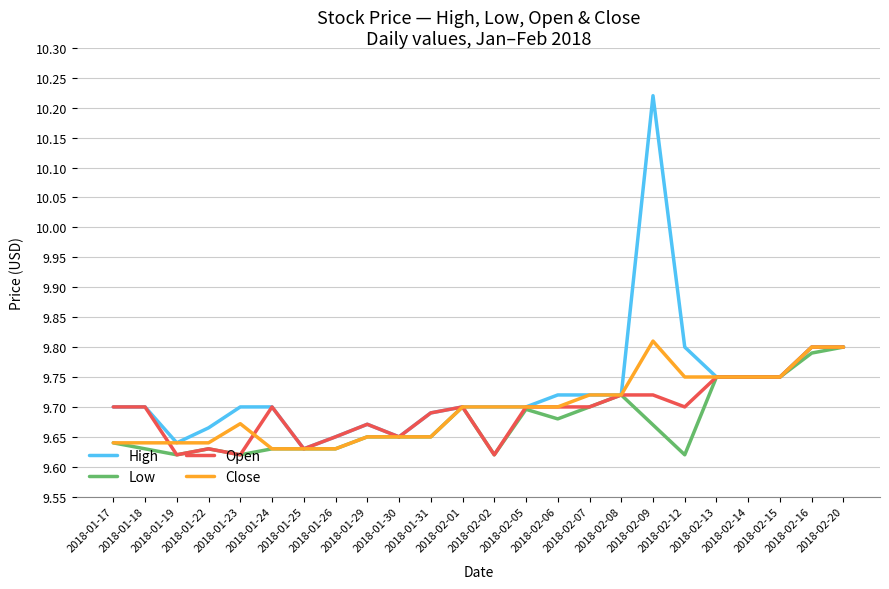

What is the difference between the maximum and minimum values in the Close series?

0.2